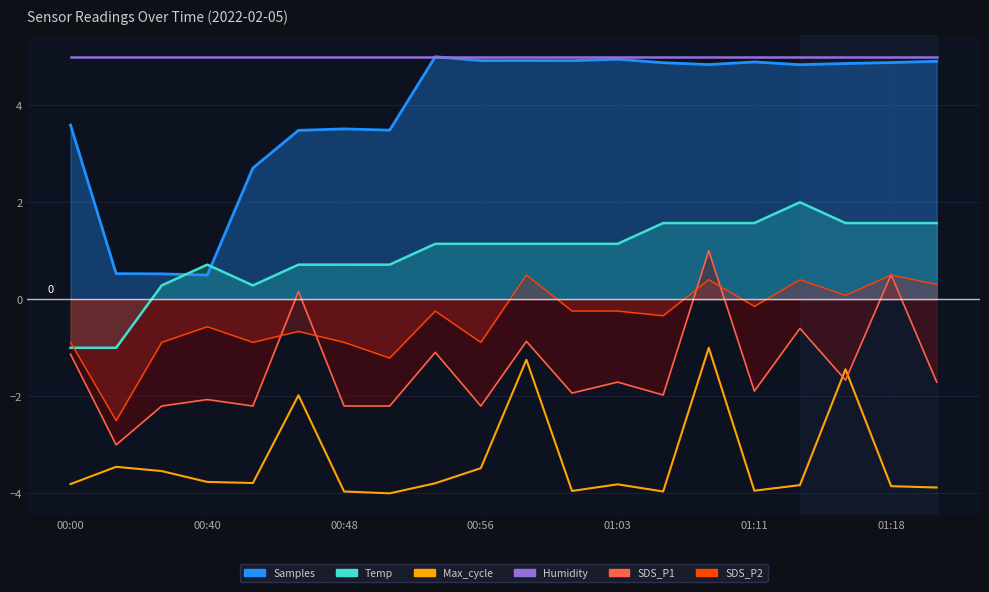

What is the difference between the values at 00:48 and 14?

2.5